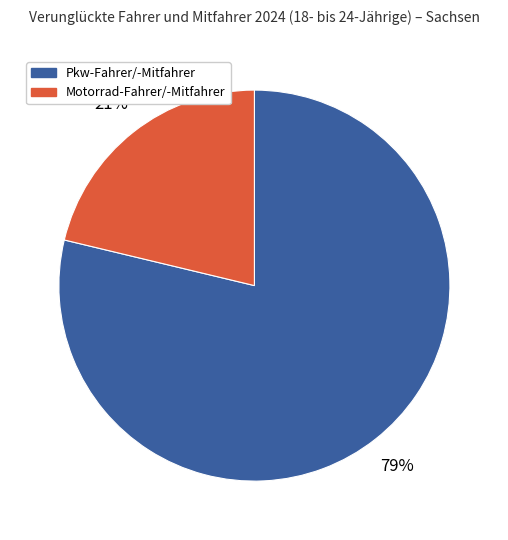

True or false: Pkw-Fahrer/-Mitfahrer accounts for 70% of the total.

False